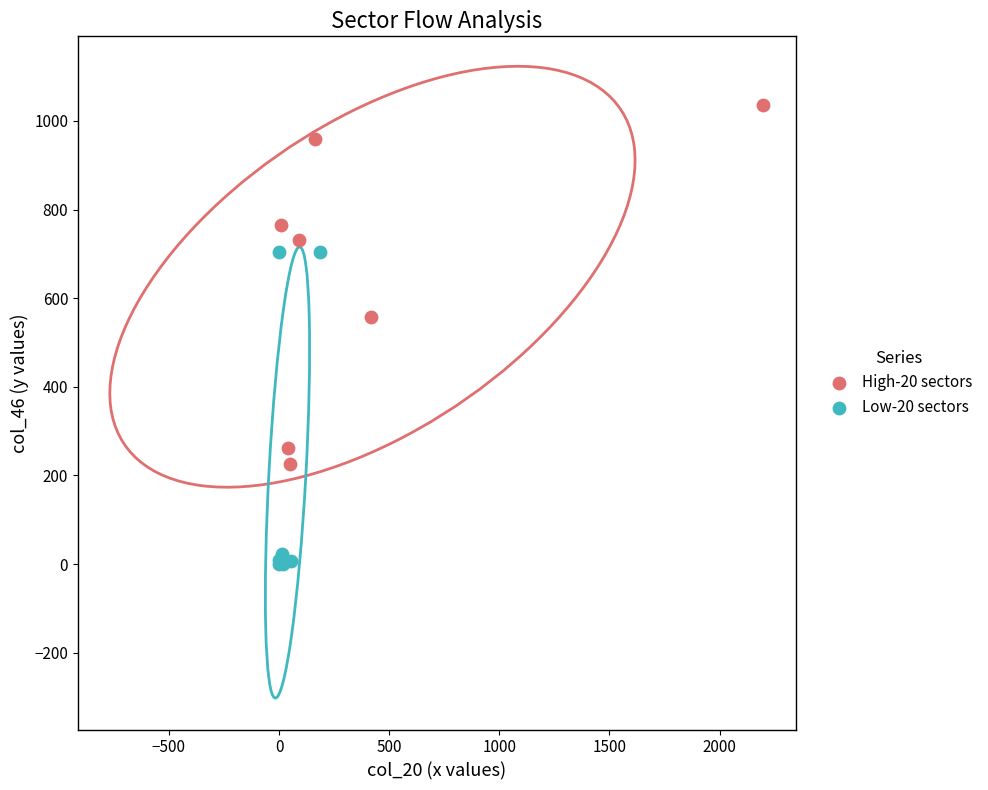

What are all the series names shown in the legend?

High-20 sectors, Low-20 sectors